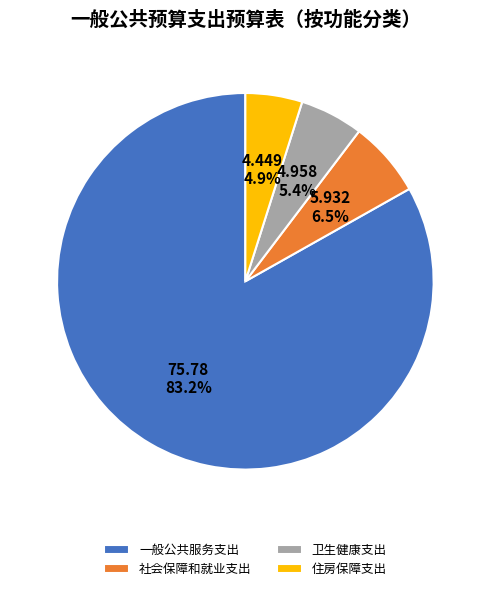

What percentage is the 卫生健康支出 slice, to the nearest percent?

5%